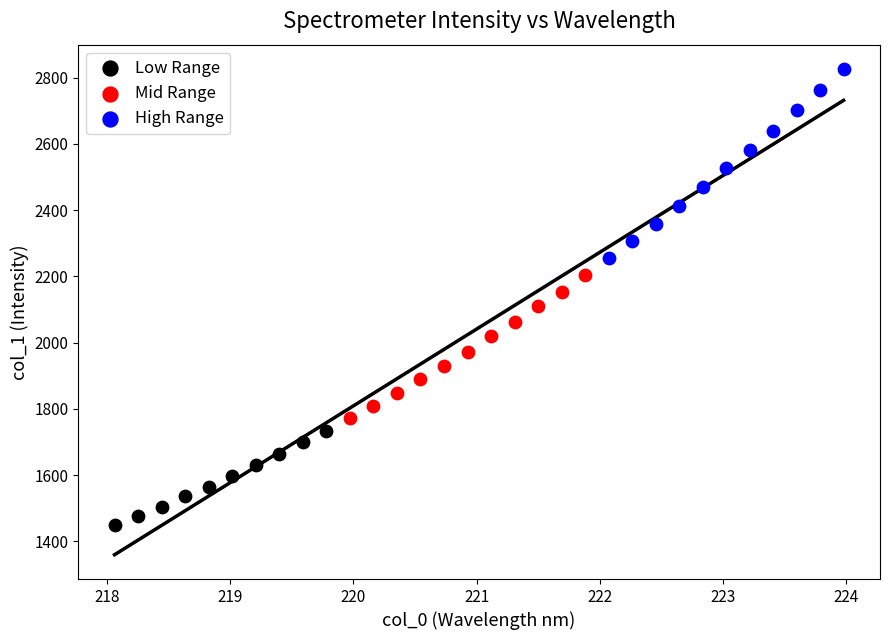

Which series contains the lowest Y value?

Low Range